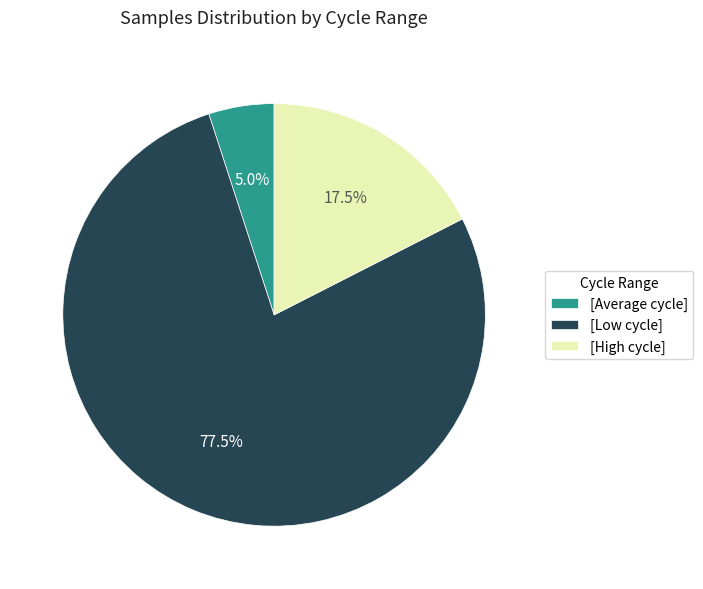

Which category has the smallest portion of the pie?

[Average cycle]